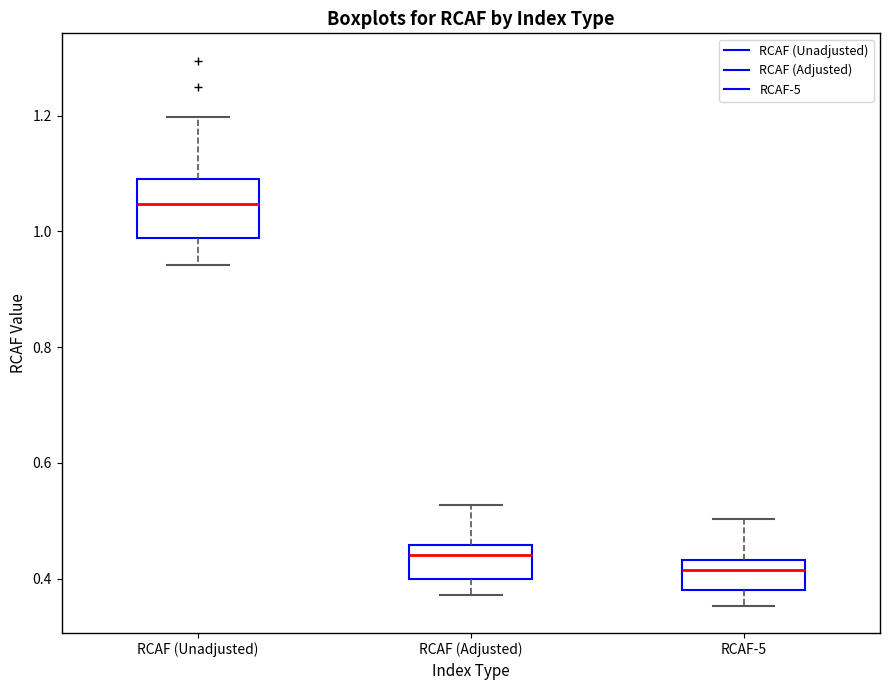

Which box has the highest median line?

RCAF (Unadjusted)